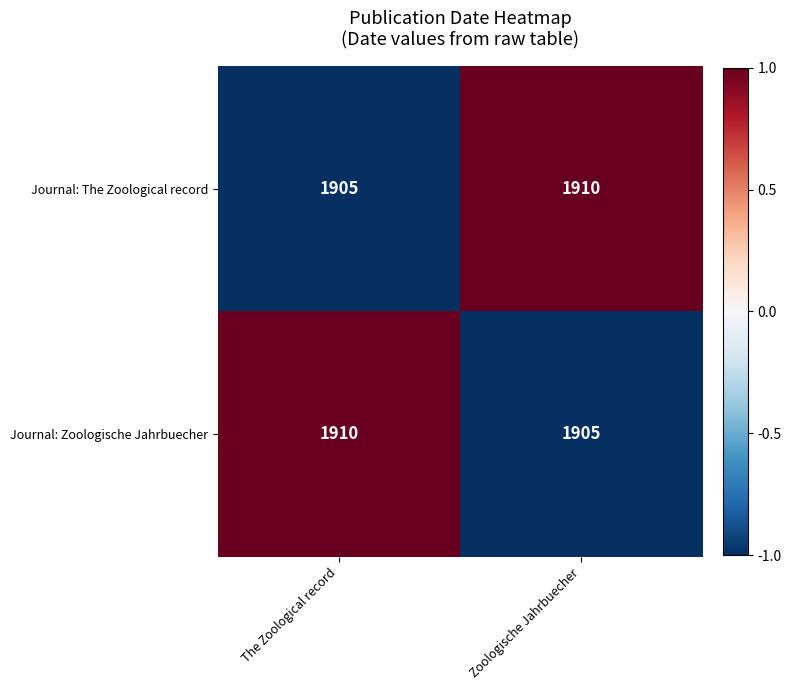

Rank the series at The Zoological record from lowest to highest value.

Journal: The Zoological record, Journal: Zoologische Jahrbuecher